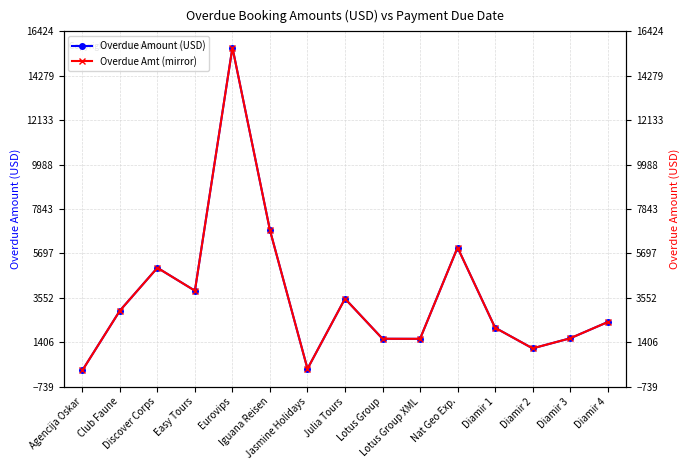

What is the difference between the Overdue Amt (mirror) values at Discover Corps and Julia Tours?

1492.0